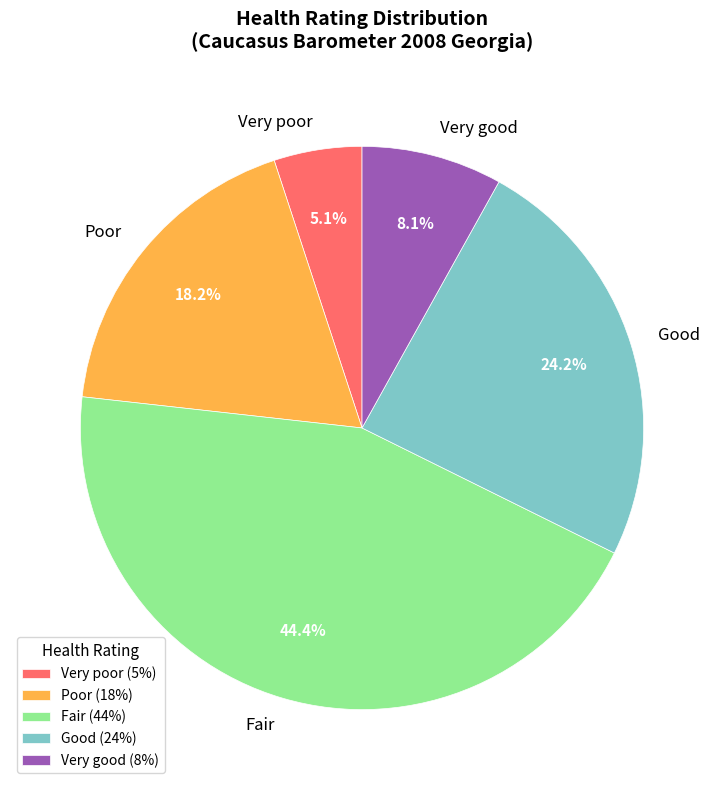

To the nearest percent, what is the difference between the largest and smallest slice percentages?

39%